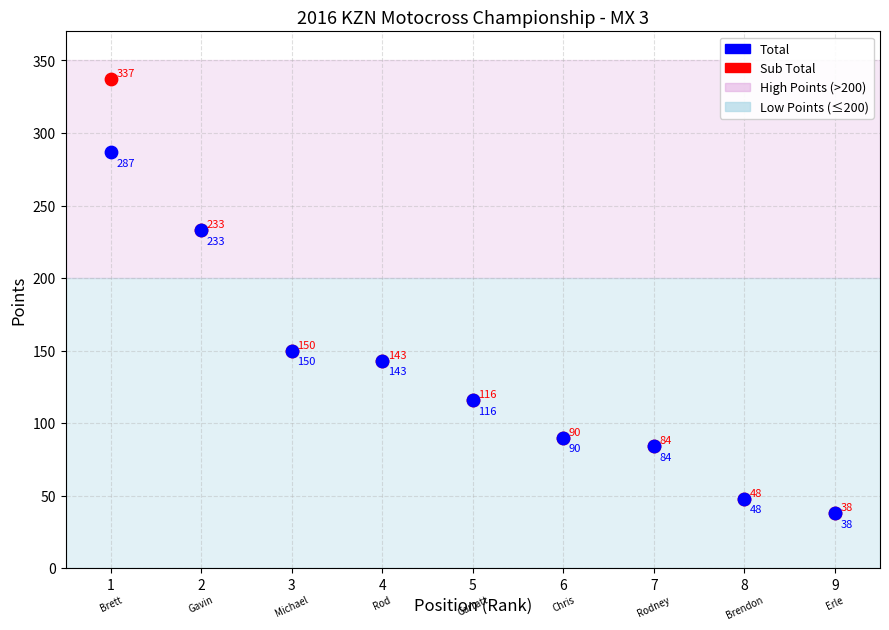

In the Sub Total series, what Y value is closest to 187?

150